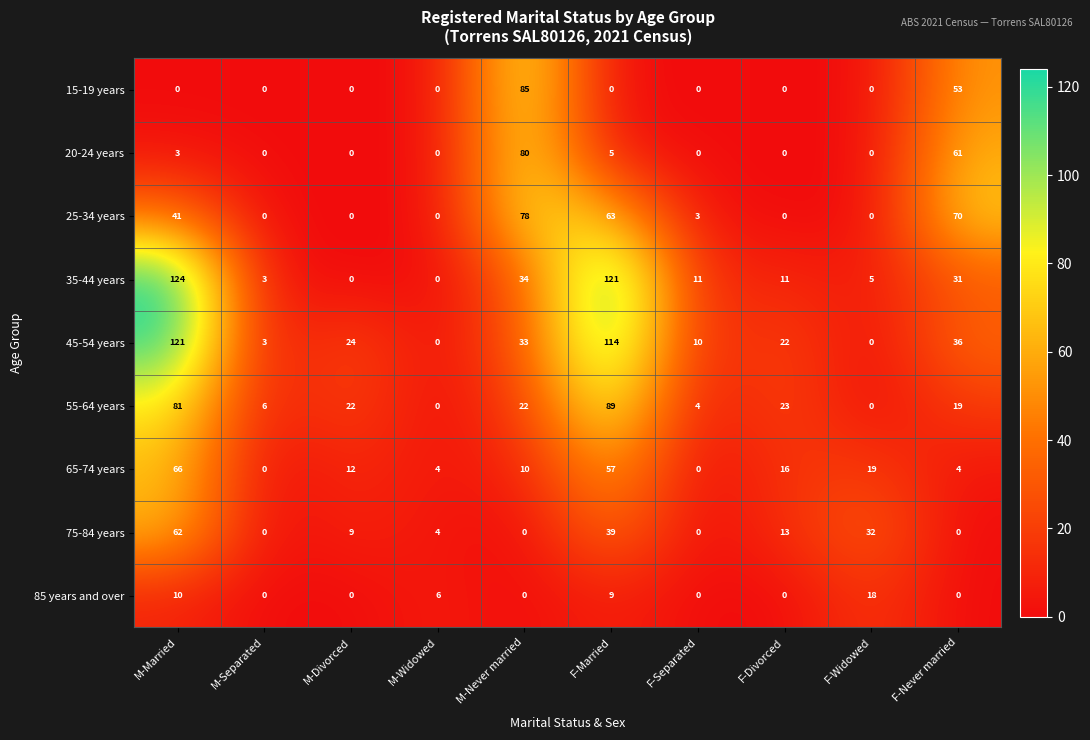

Which series changed the most between M-Separated and M-Never married?

15-19 years